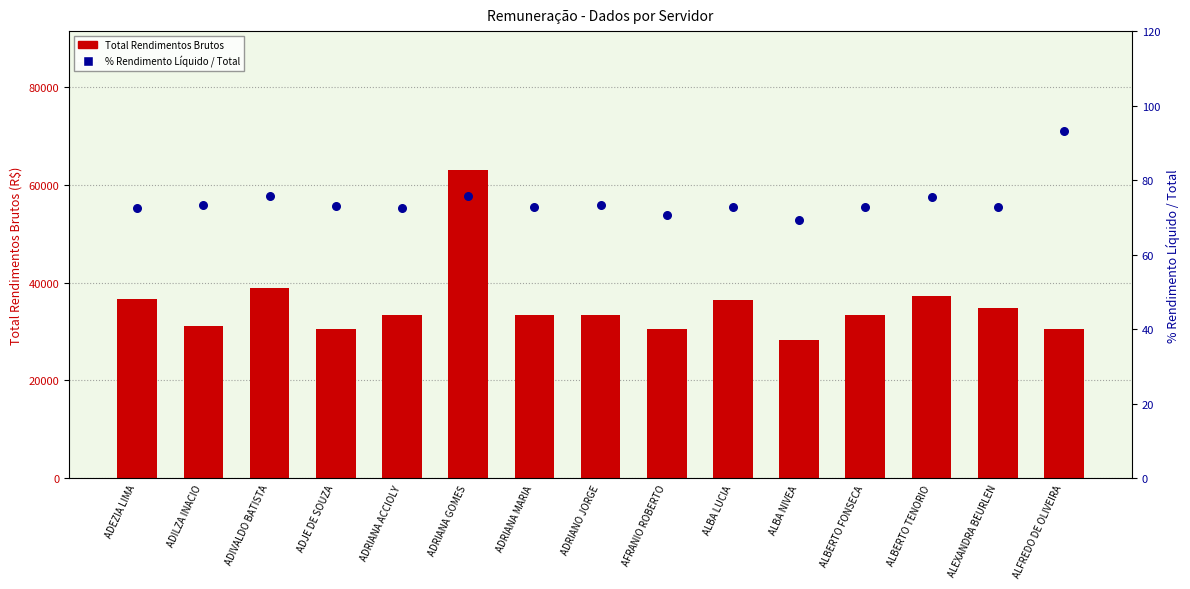

Which series contains the highest Y value?

Total Rendimentos Brutos